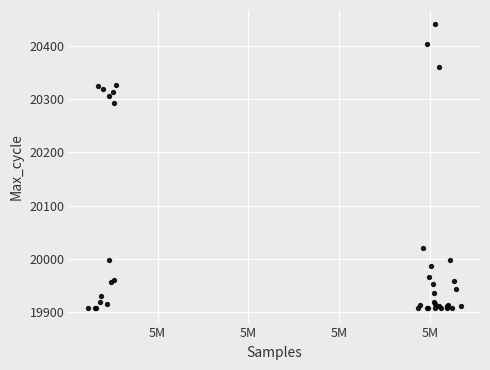

What Y value in the scatter plot is closest to 20174?

20293